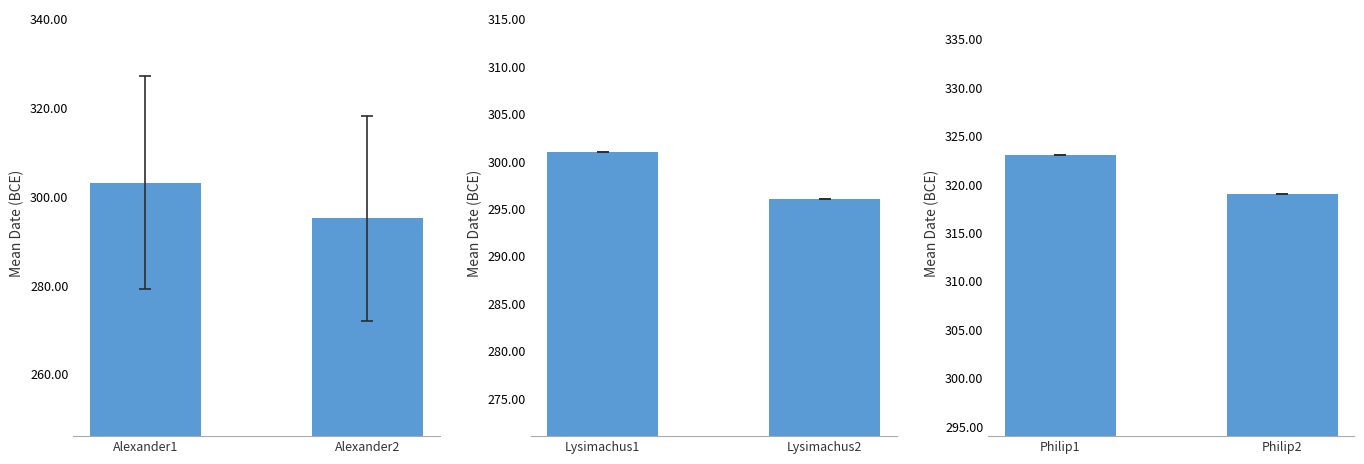

Between Alexander1 and Alexander2, which is larger?

Alexander1